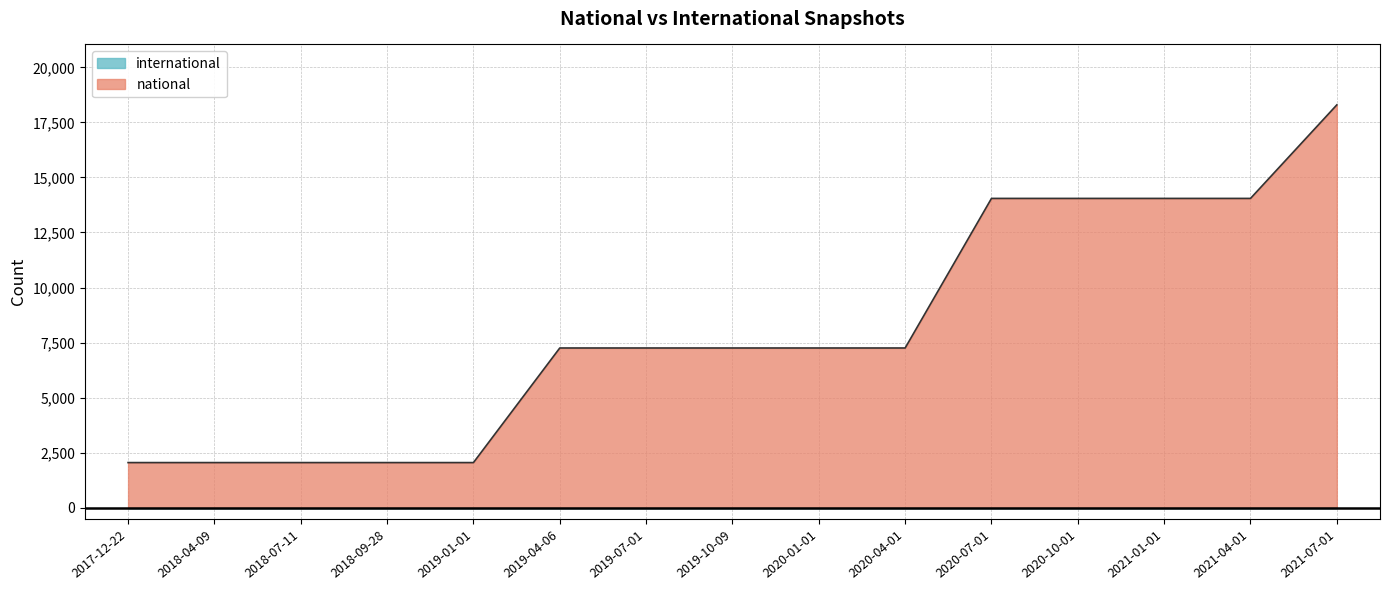

What is the label of the 12th point from the left?

2020-10-01